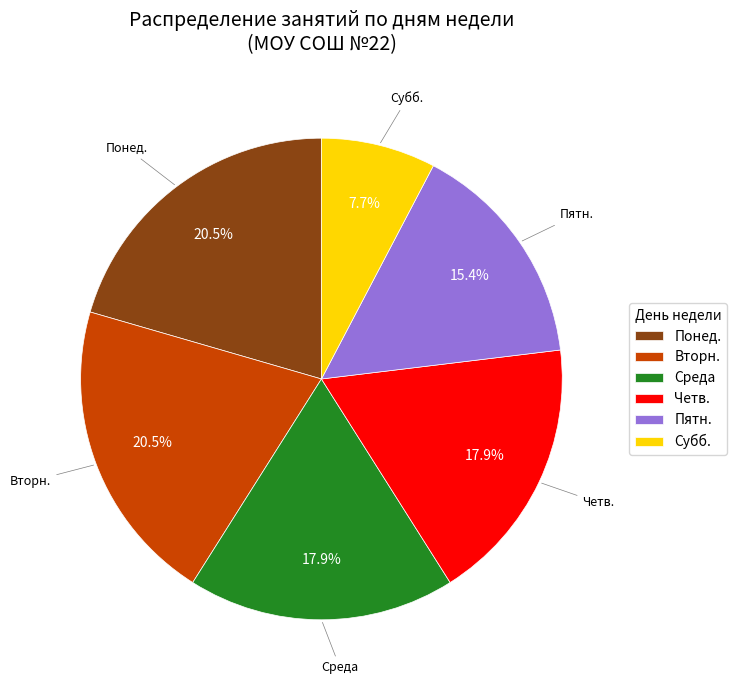

The Среда slice represents 18% of the pie. True or false?

True